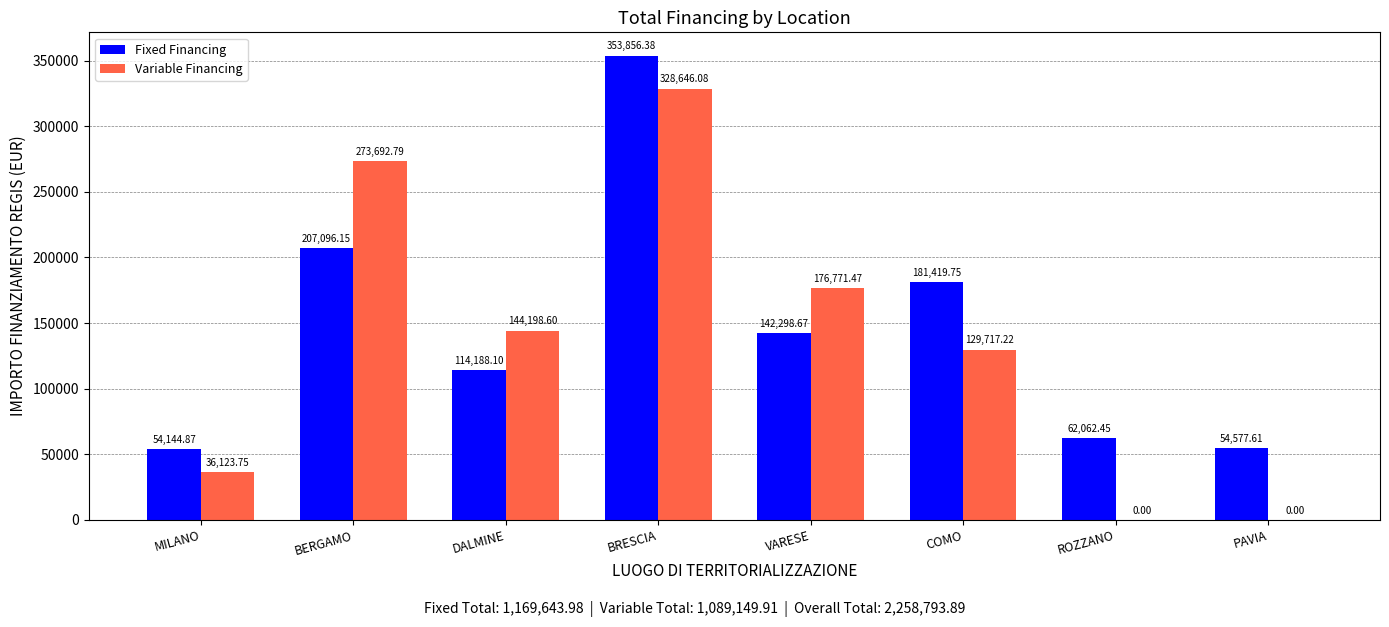

What is the average value of the Fixed Financing series?

146205.5